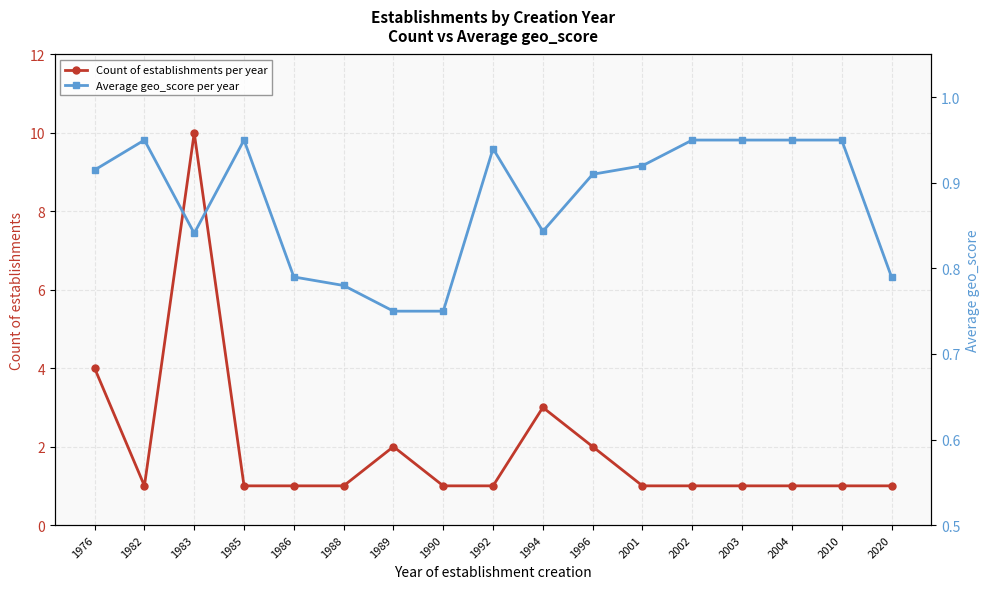

True or false: Average geo_score per year and Count of establishments per year cross at least once.

False